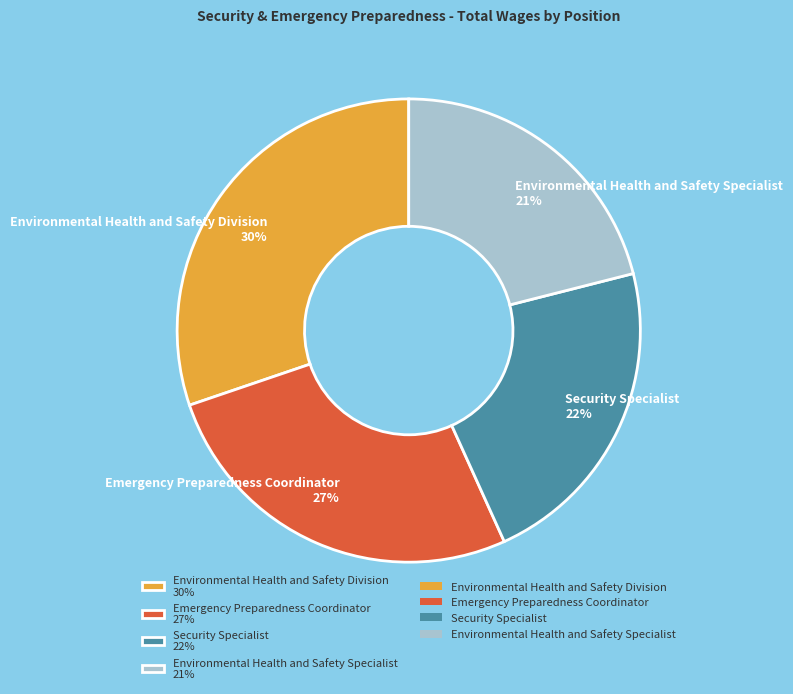

Count the number of slices in the pie.

4